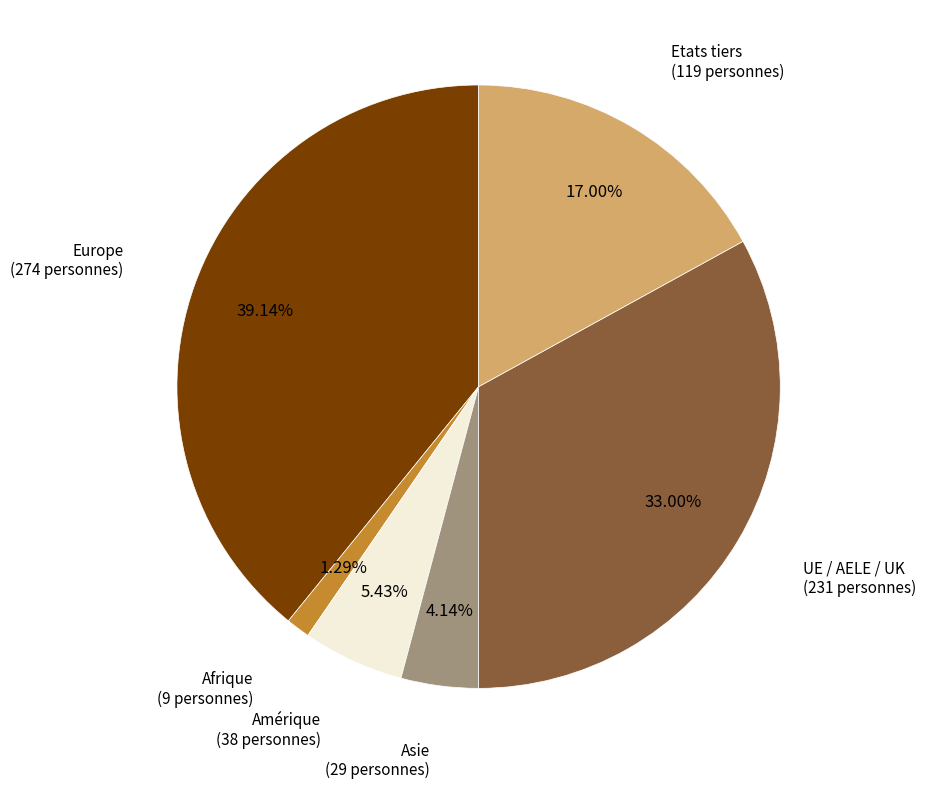

To the nearest percent, what is the difference between the largest and smallest slice percentages?

38%